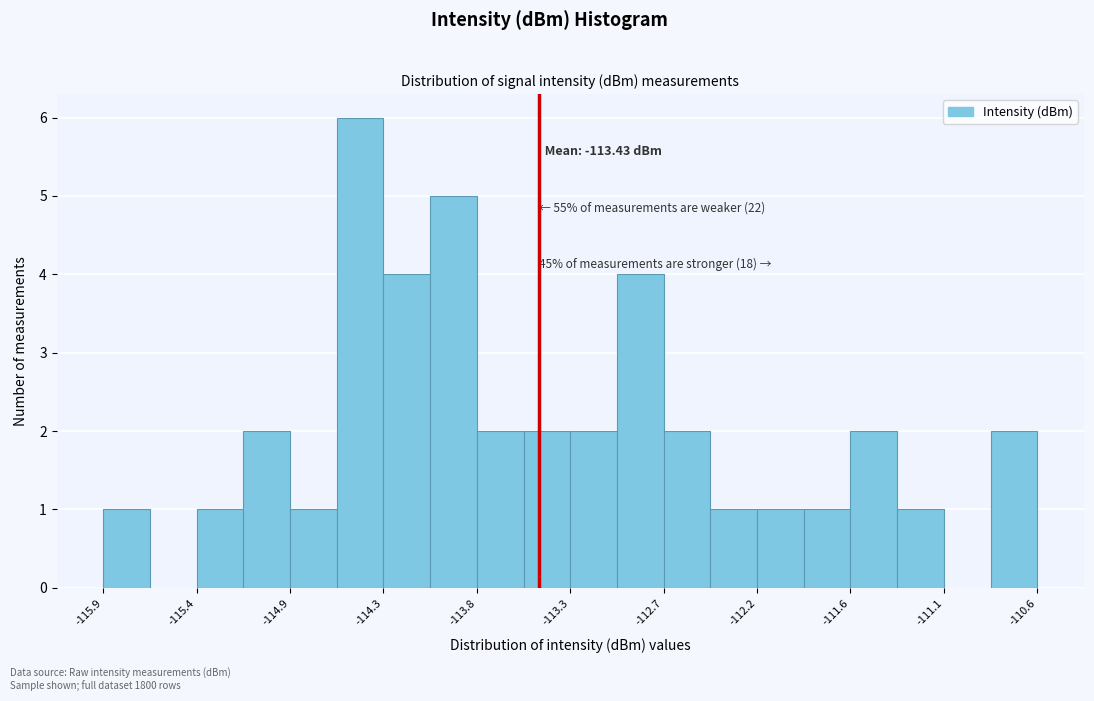

Around what value on the x-axis is the tallest bar? Give the approximate position of its centre, as read against the axis.

-114.5